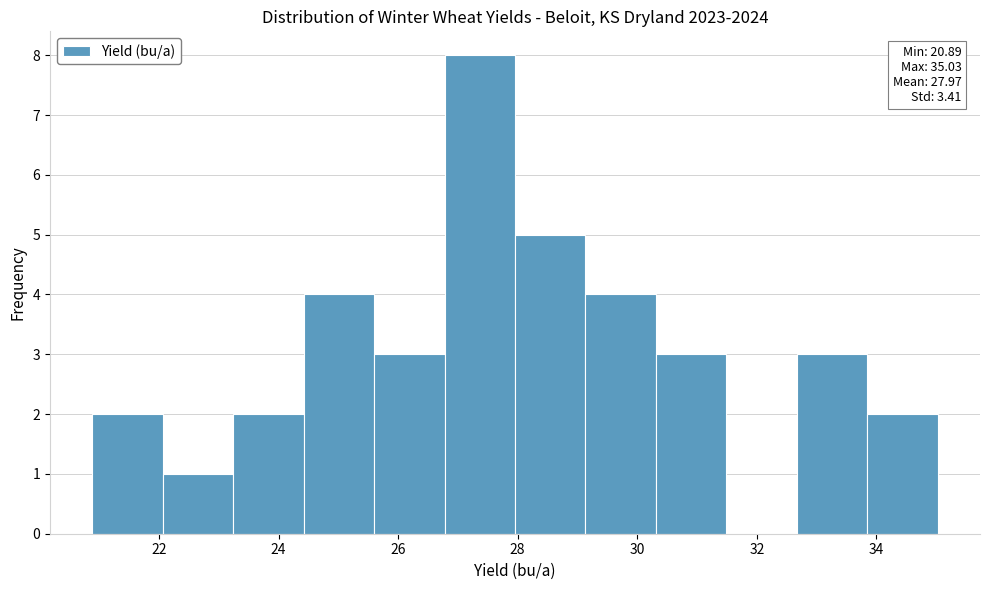

Over which range of the x-axis is the bar tallest?

26.8 to 28.0